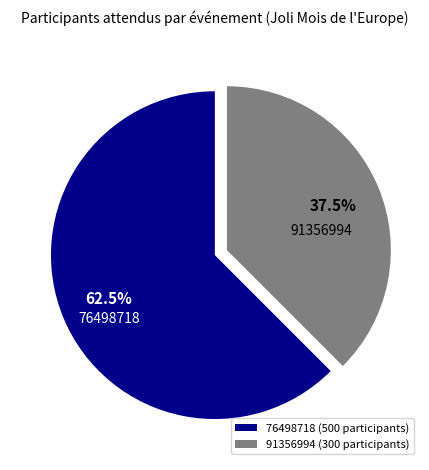

Count the number of slices in the pie.

2